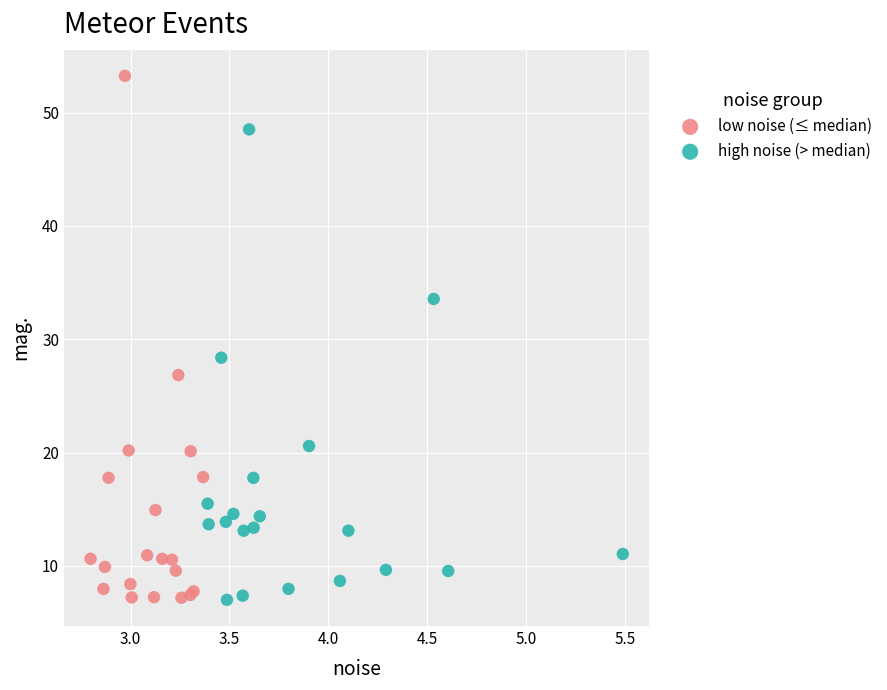

Which series has the largest Y range (max minus min)?

low noise (≤ median)